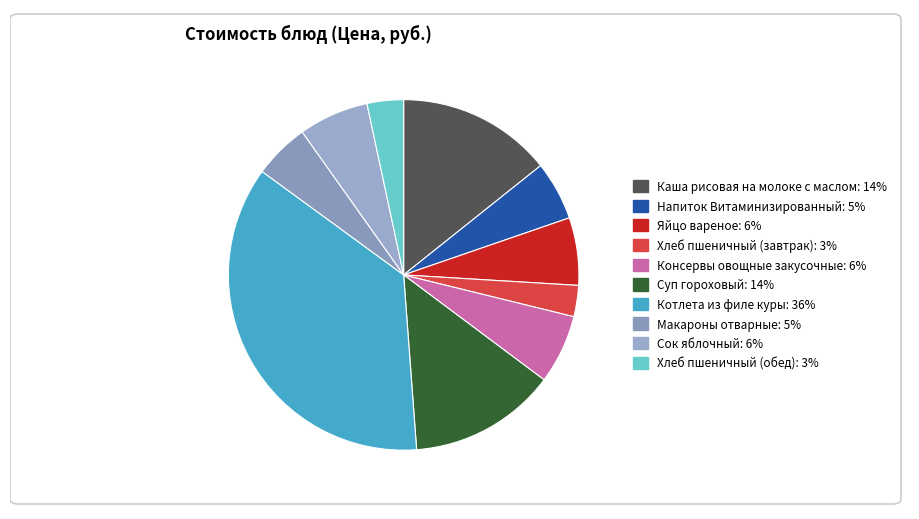

Combined, what portion of the pie is Консервы овощные закусочные and Каша рисовая на молоке с маслом?

20.7%